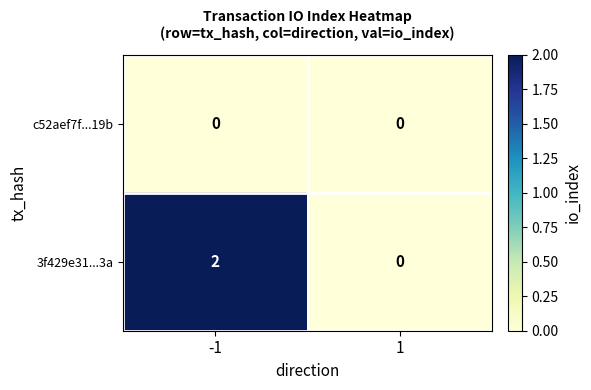

Reading left to right, transcribe all the data shown in this chart.

c52aef7f...19b: 0	0
3f429e31...3a: 2	0